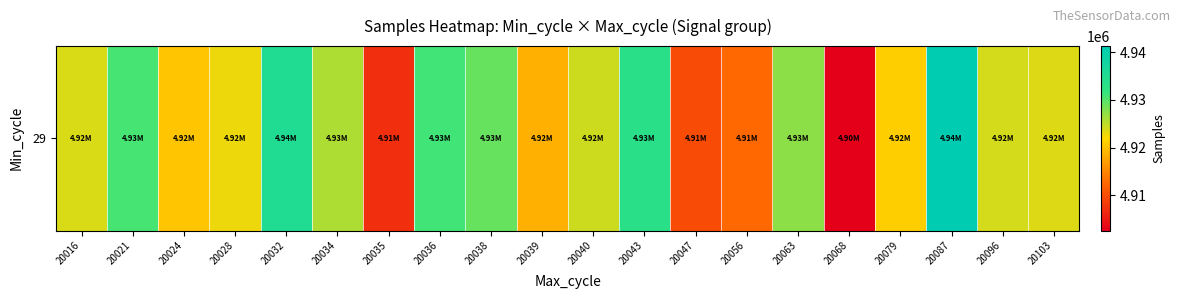

How many data points are above 4924029?

9